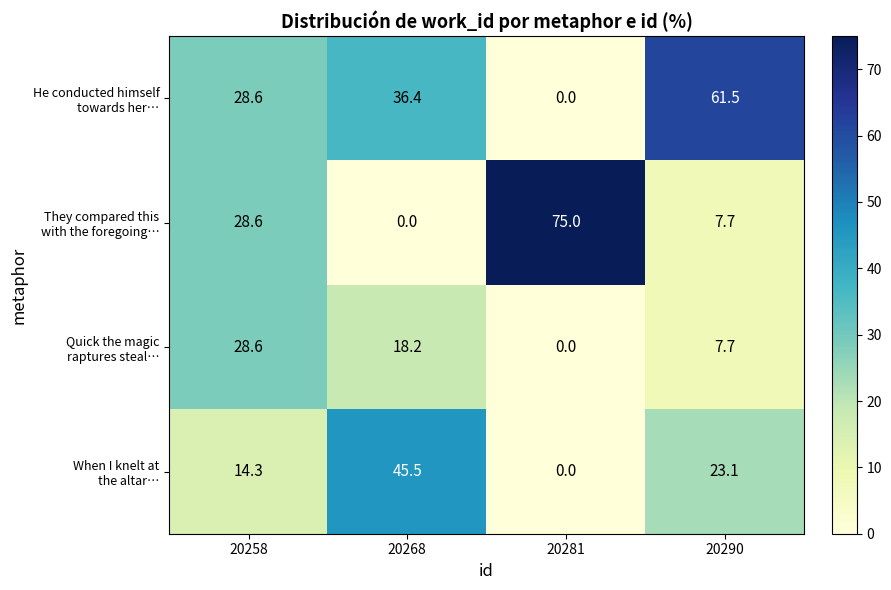

What is the spread (max minus min) of values at 20290?

53.8